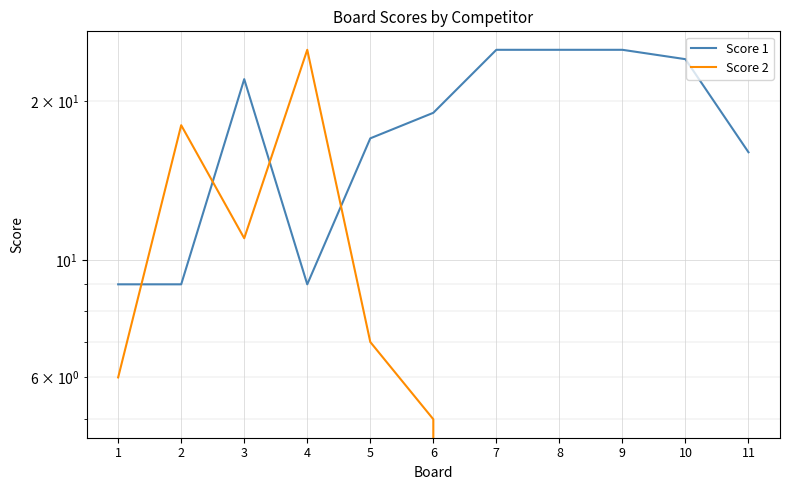

Which has a higher value, 5 or 3?

3